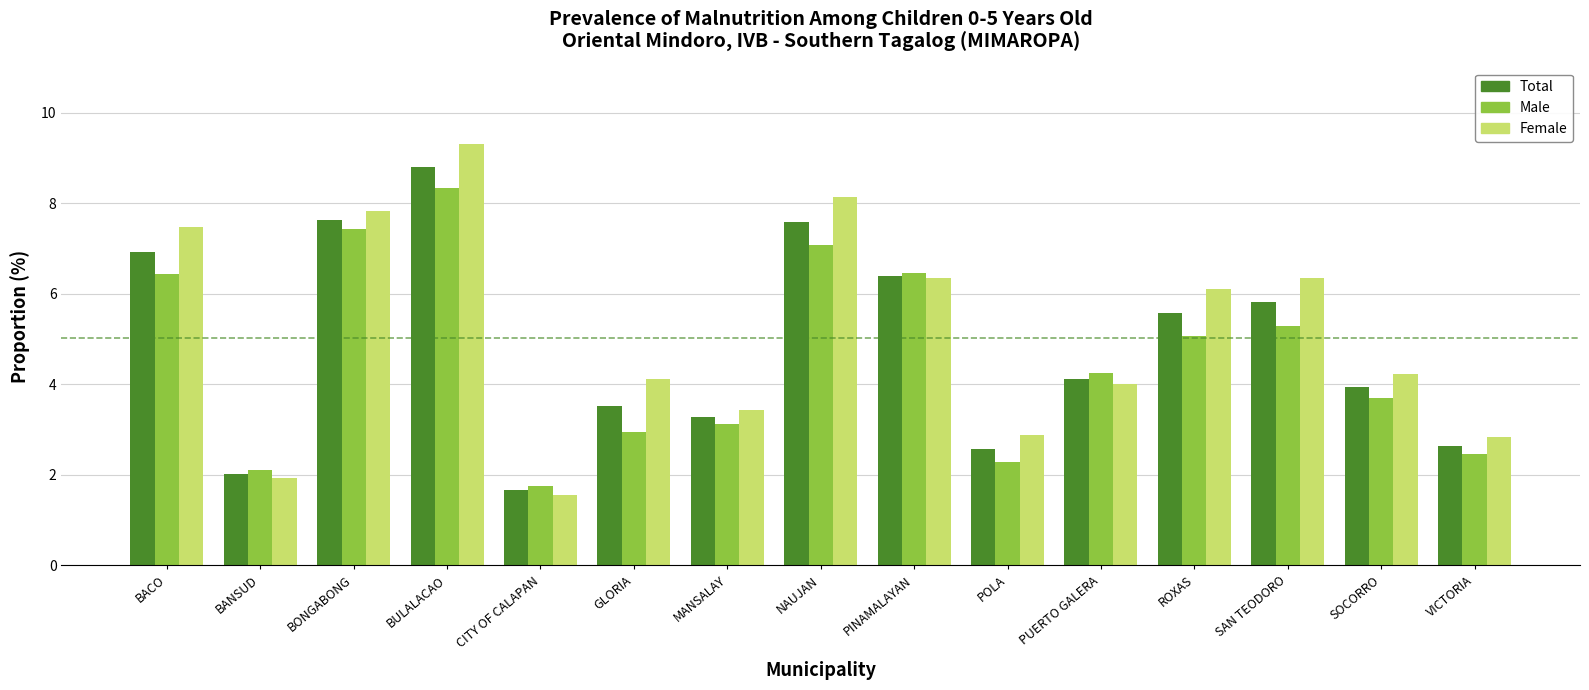

At which label does Total reach its peak?

BULALACAO